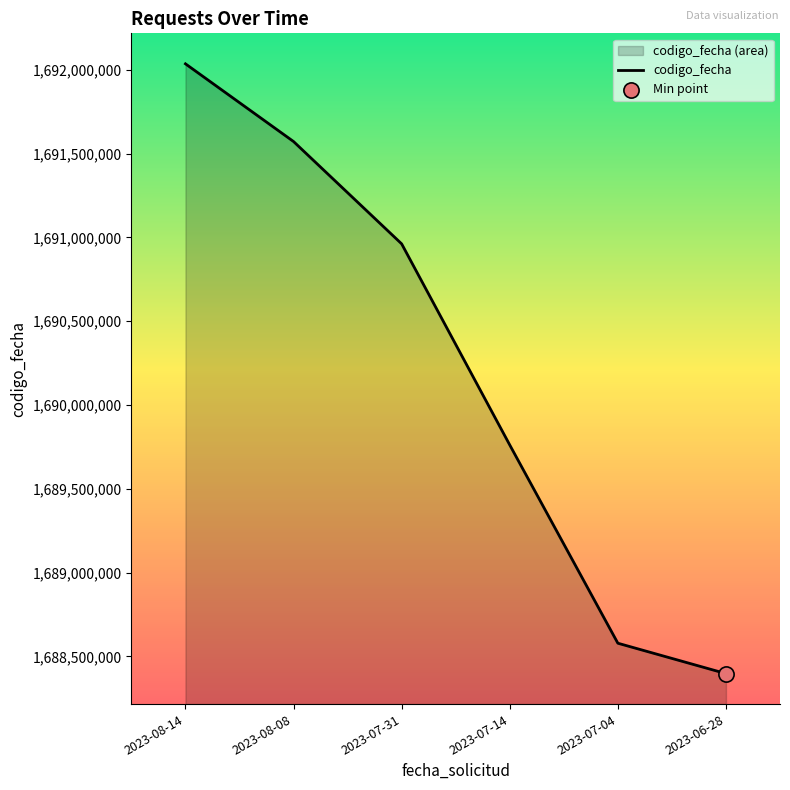

Between 2023-08-08 and 2023-07-04, which is larger?

2023-08-08